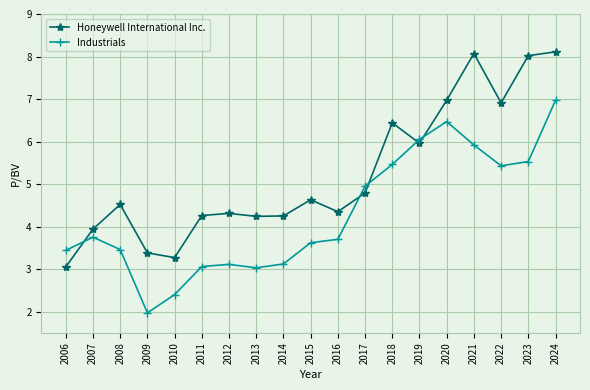

List the series in order of their overall mean, highest first.

Honeywell International Inc., Industrials